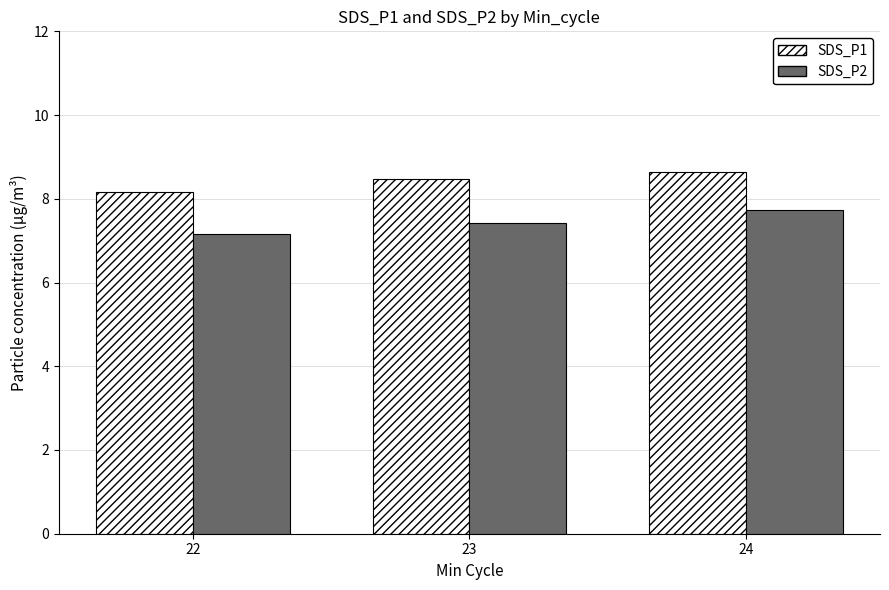

Reading left to right, transcribe all the data shown in this chart.

SDS_P1: 22=8.2	23=8.5	24=8.6
SDS_P2: 22=7.2	23=7.4	24=7.7